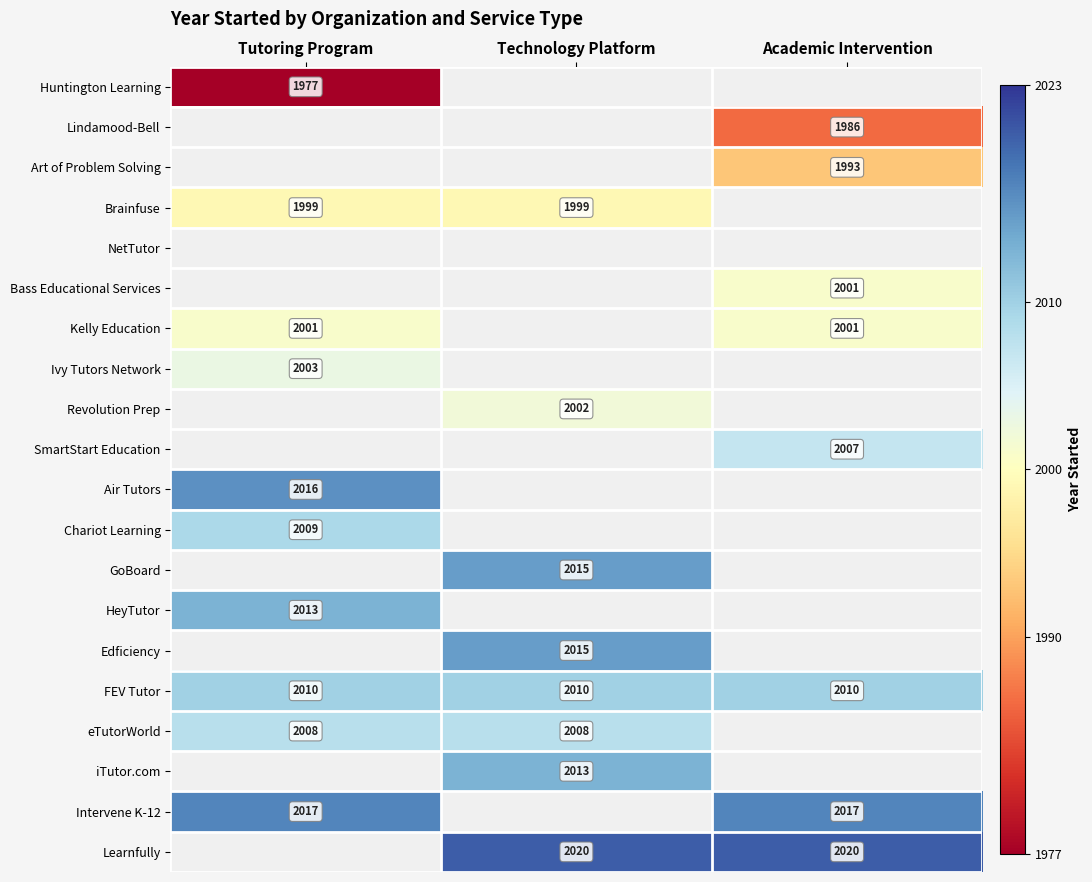

The Chariot Learning series shows 3527 at Tutoring Program. True or false?

False